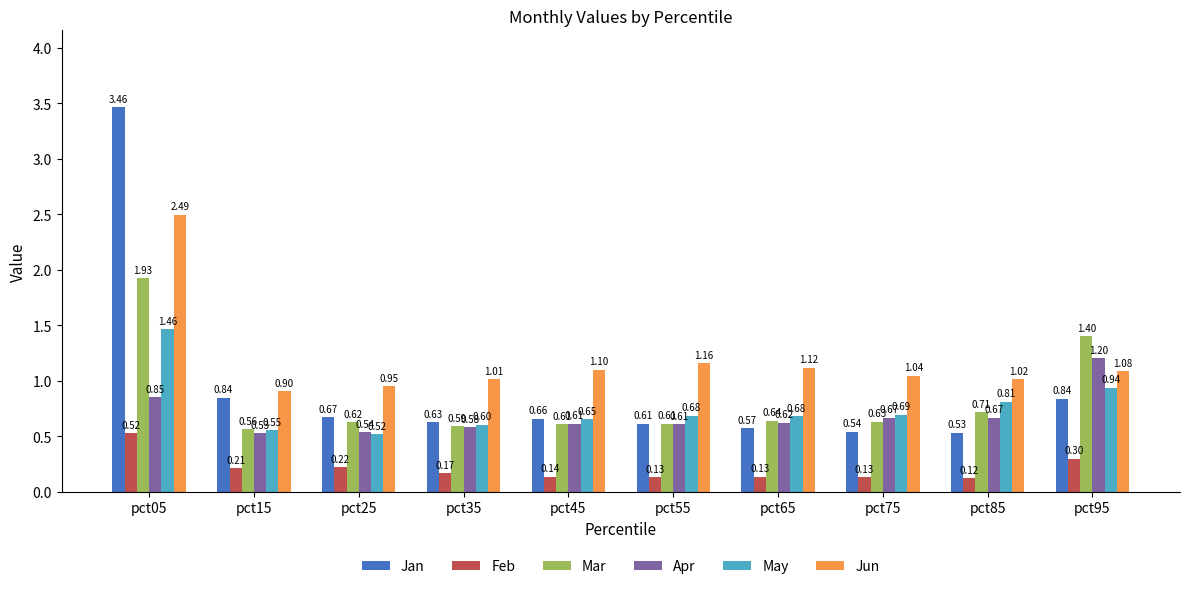

The value of Apr at pct45 is 0.6. True or false?

True